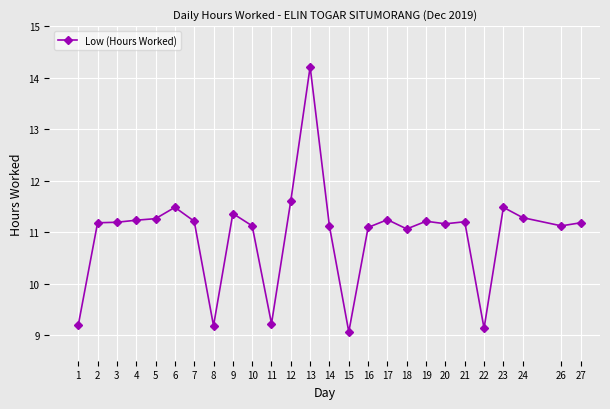

Read the value at 6.

11.5